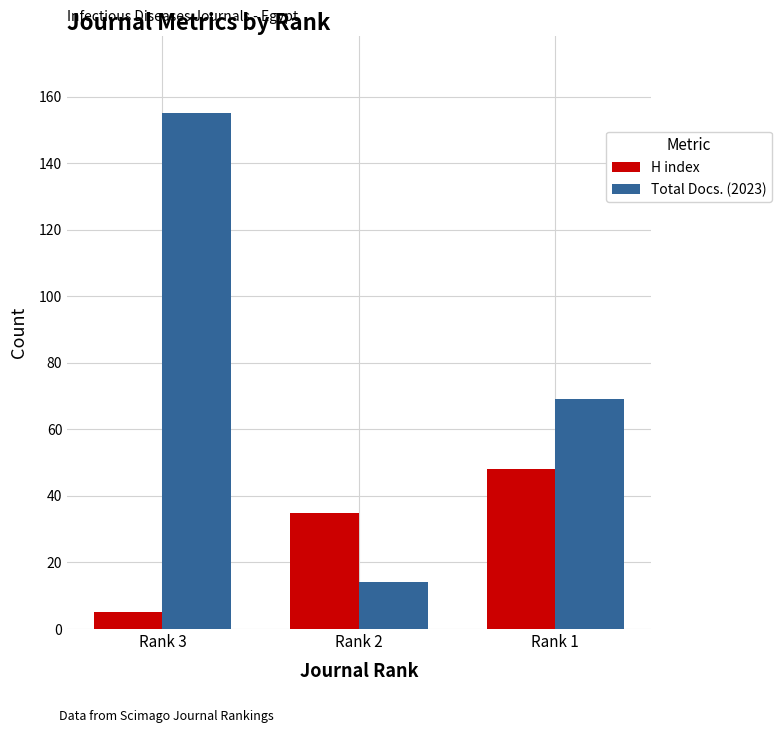

Is it true that Total Docs. (2023) equals 14 at Rank 2?

True